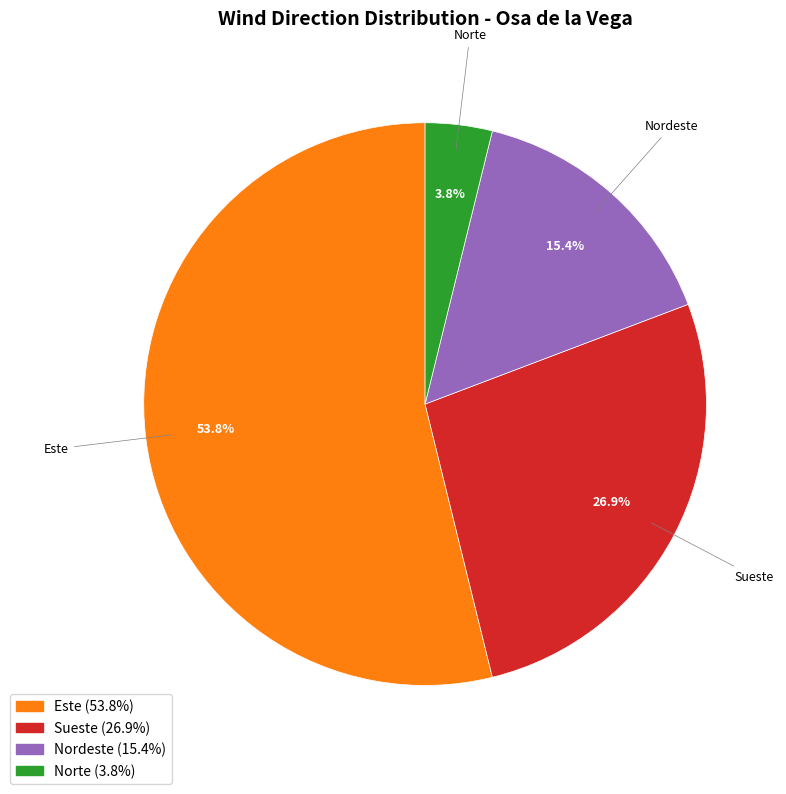

Which category has the biggest portion of the pie?

Este